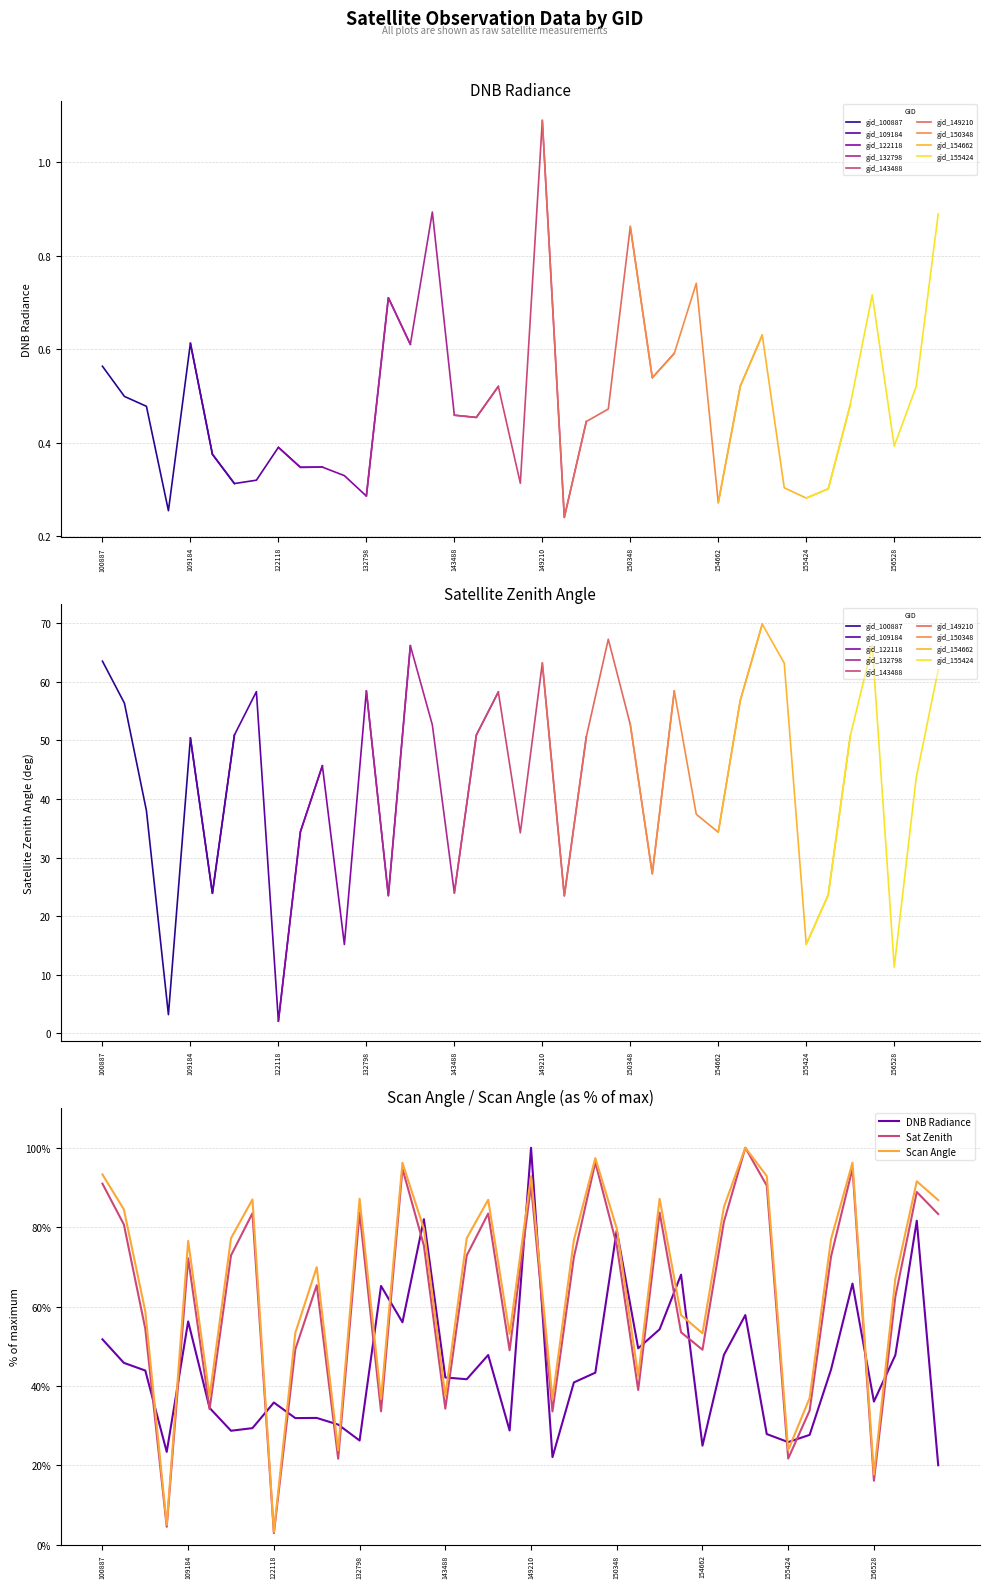

True or false: Scan Angle has a value of 76.5 at 109184.

True